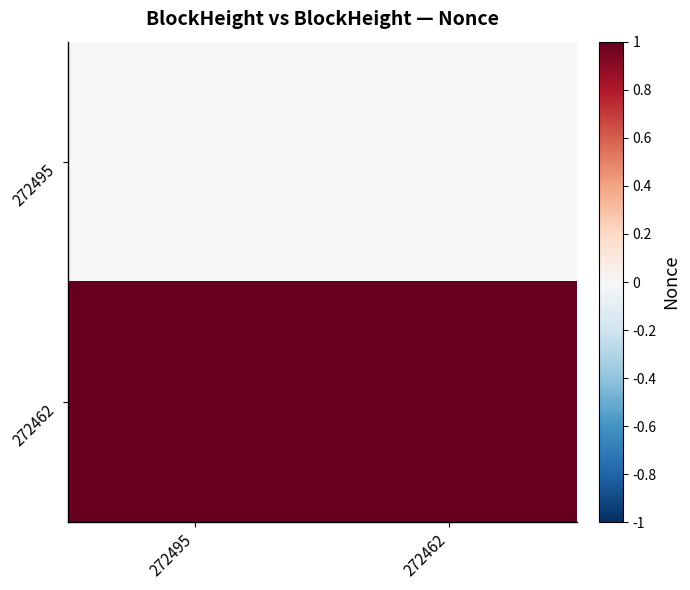

At which category is the sum across all series the highest?

272495